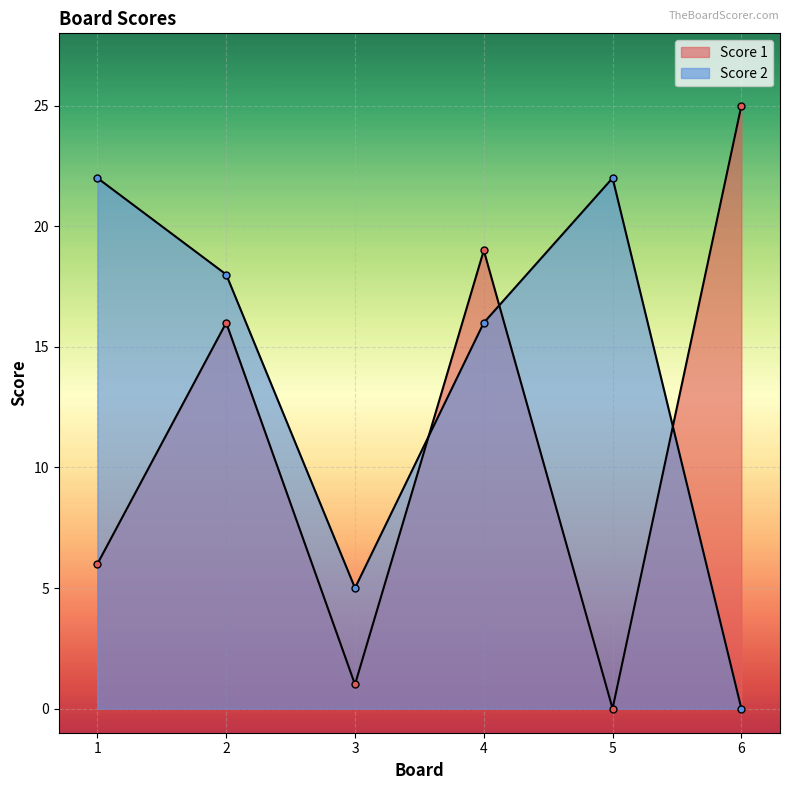

At which category is the sum across all series the highest?

4